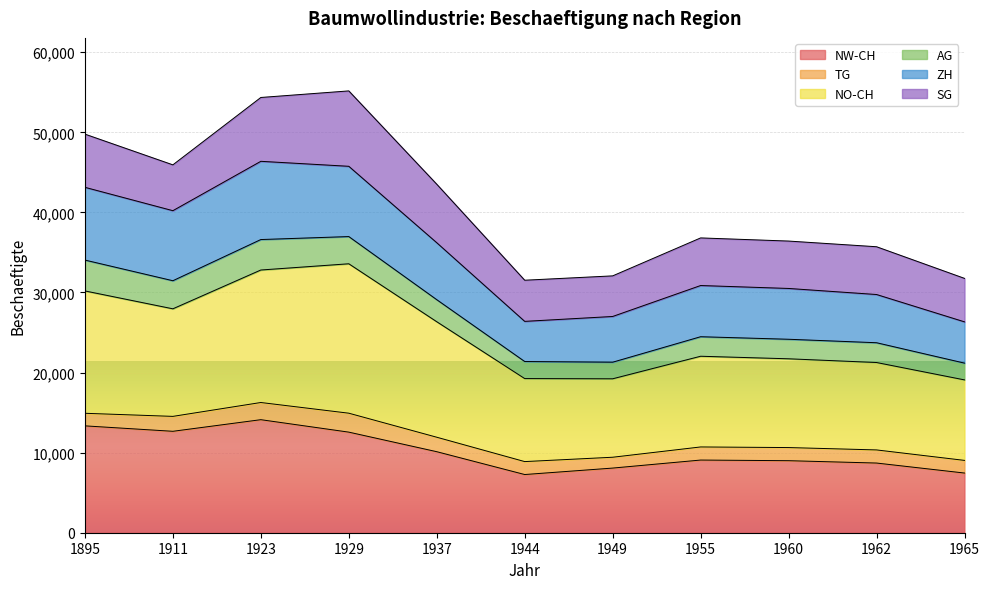

True or false: NW-CH has a value of 1799 at 1962.

False